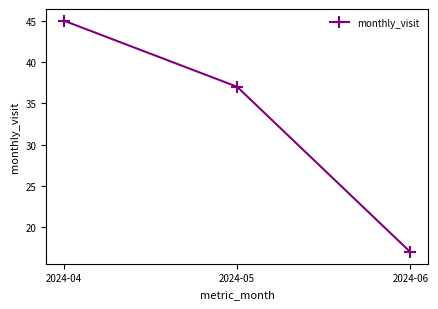

Rank the categories by value from lowest to highest.

2024-06, 2024-05, 2024-04